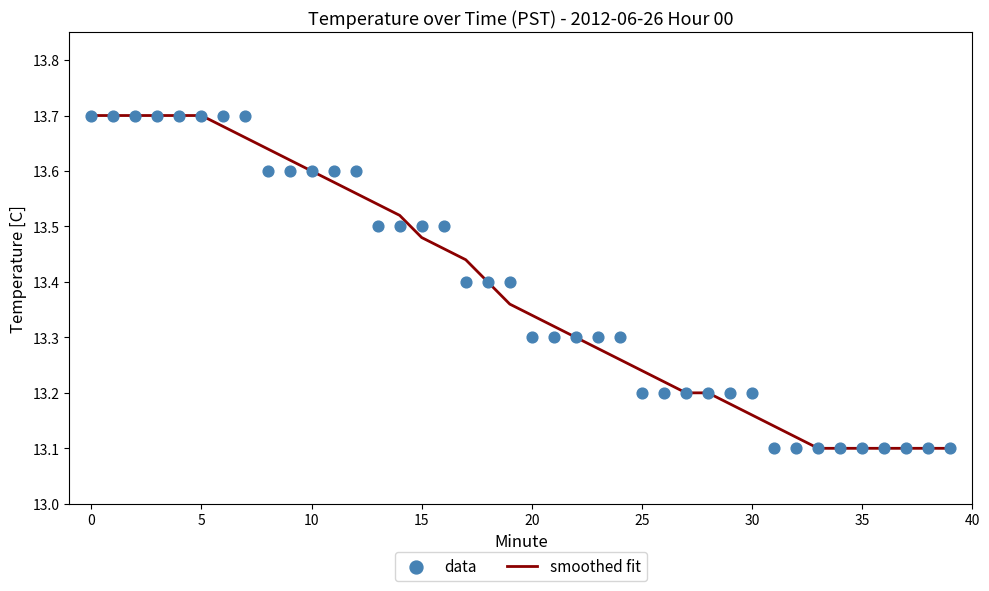

Which series contains the lowest Y value?

data